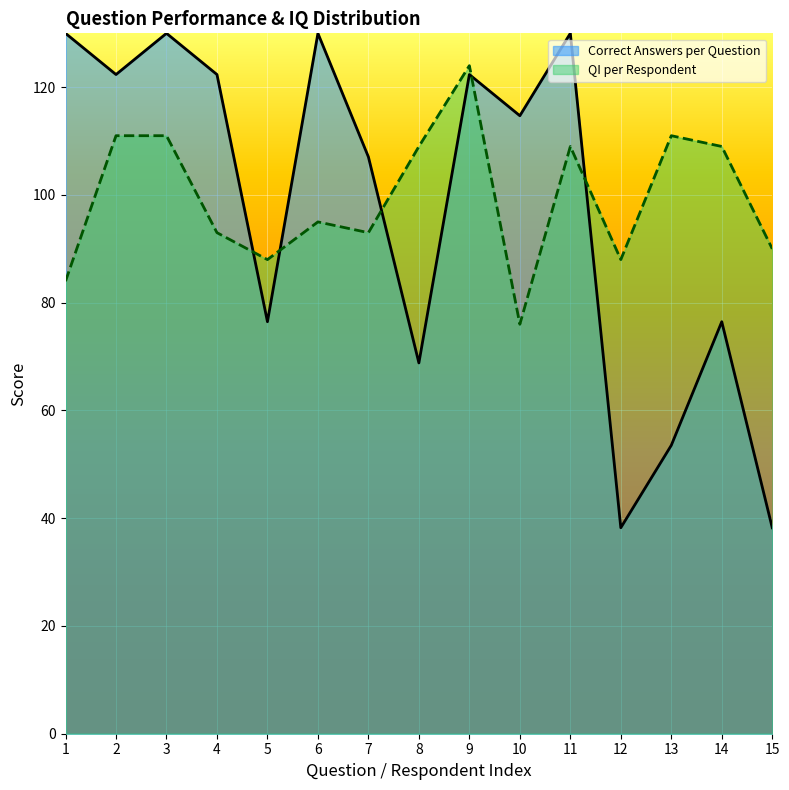

Count the number of data series in this chart.

2